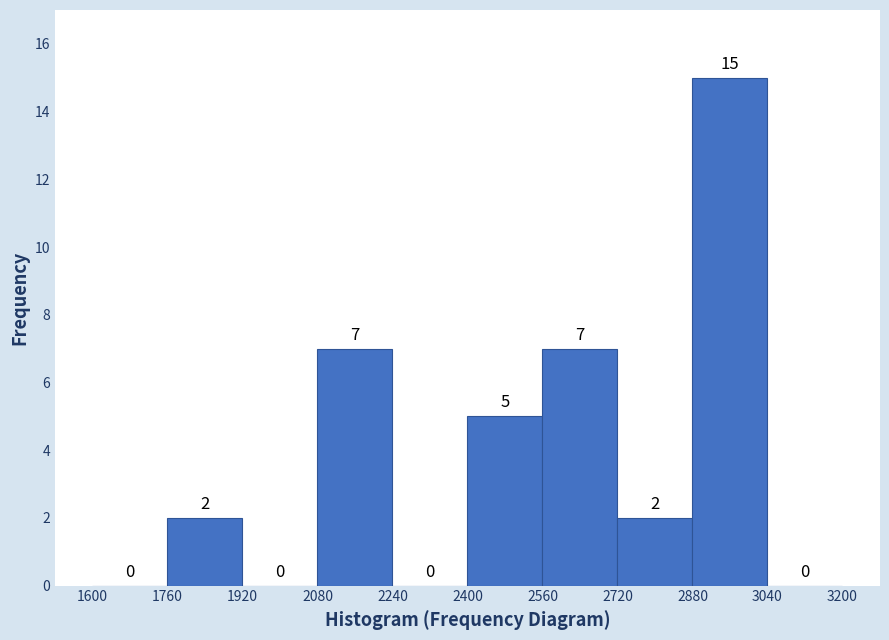

Reading left to right, list every bar in this chart as the range it spans on the x-axis followed by its height.

1600 to 1760: 0
1760 to 1920: 2
1920 to 2080: 0
2080 to 2240: 7
2240 to 2400: 0
2400 to 2560: 5
2560 to 2720: 7
2720 to 2880: 2
2880 to 3040: 15
3040 to 3200: 0